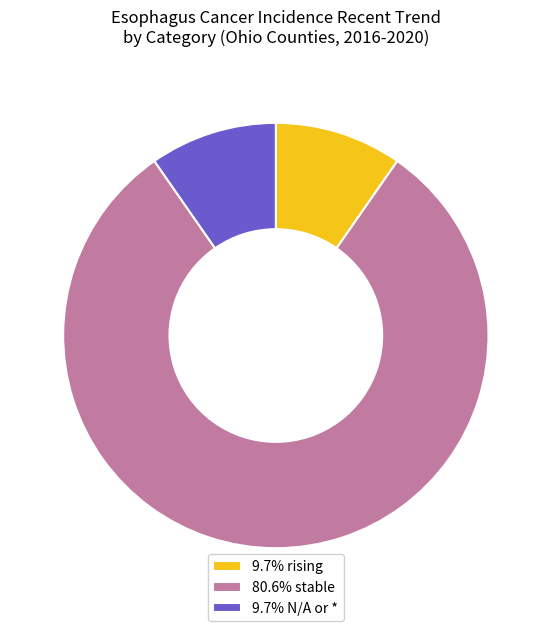

Is there any slice that represents more than half of the pie?

Yes